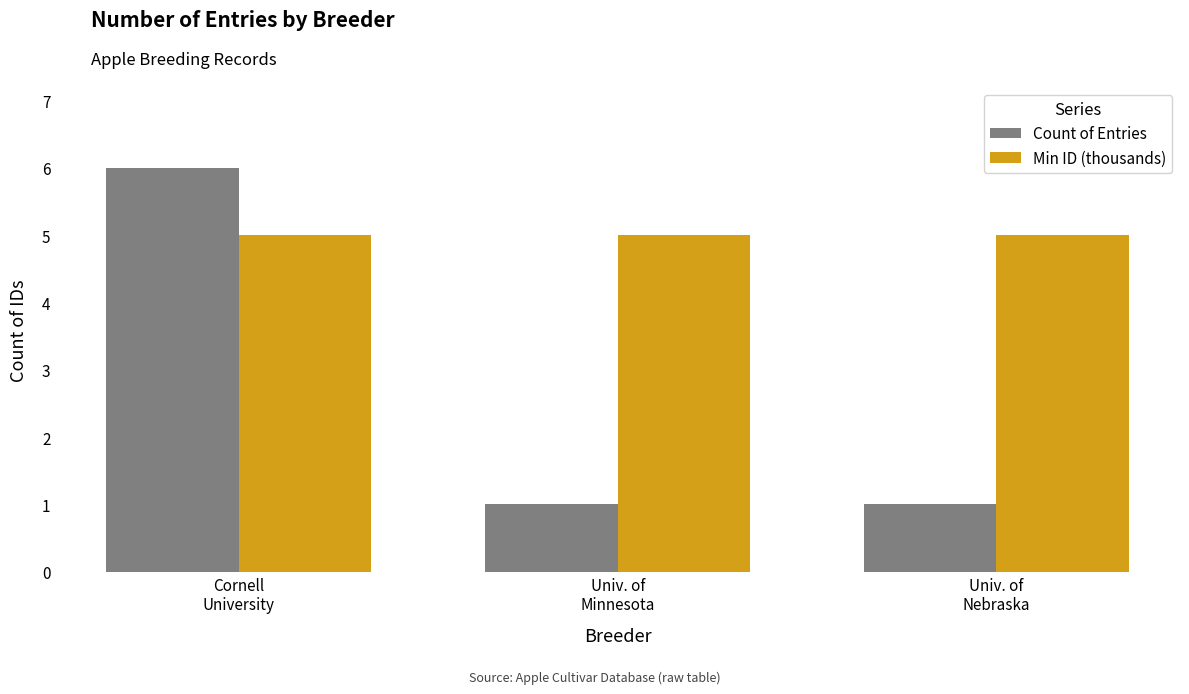

Reading left to right, transcribe all the data shown in this chart.

Count of Entries: 6	1	1
Min ID (thousands): 5	5	5